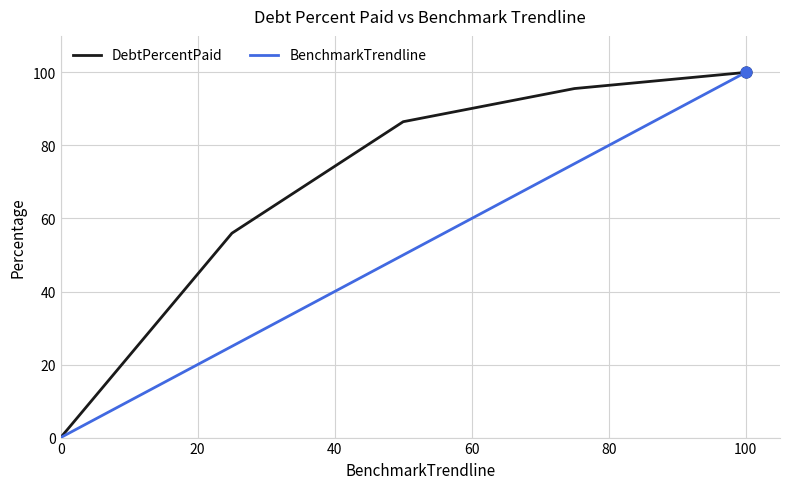

Which series has the largest total across all categories?

DebtPercentPaid